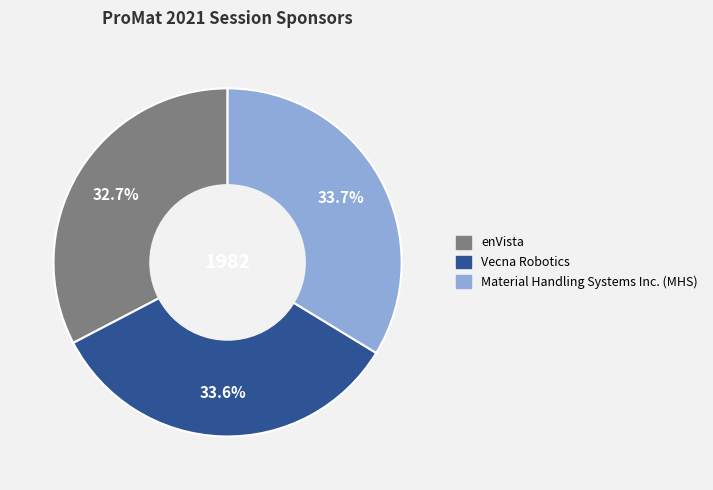

Does Vecna Robotics represent more than half of the total?

No